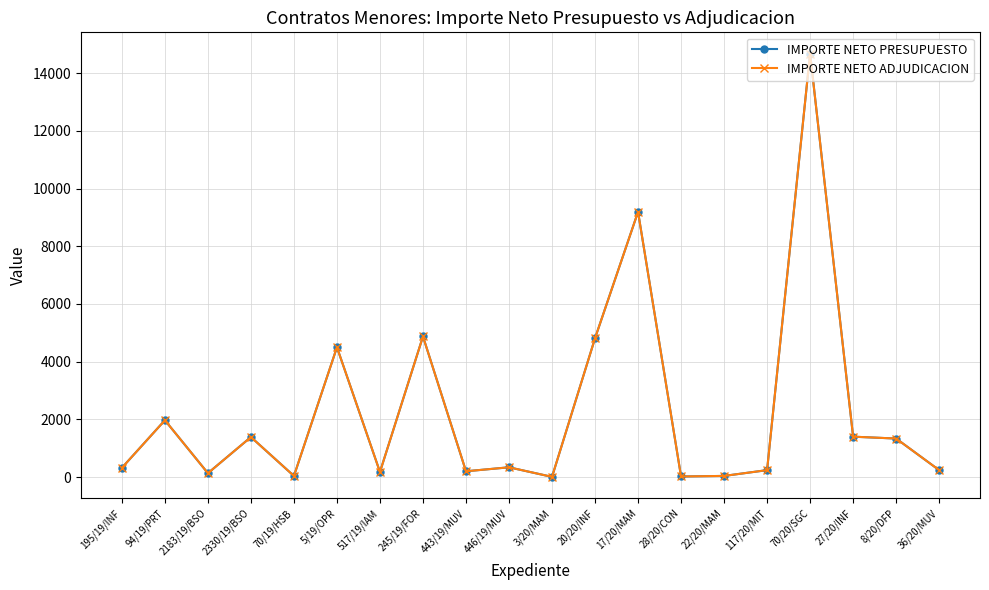

Does the chart have visible grid lines?

Yes